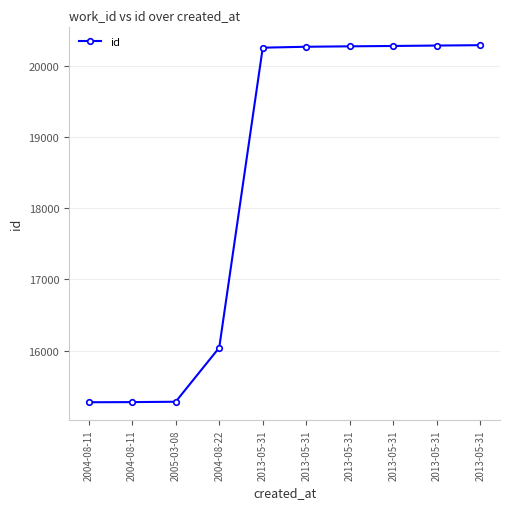

Where does the data first go above 20265?

2013-05-31